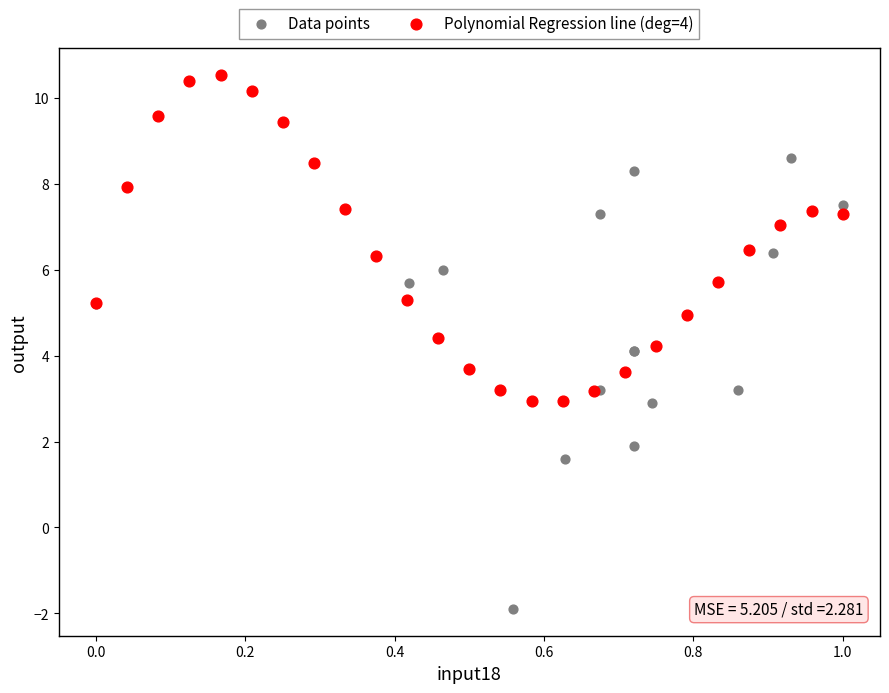

Which series has the largest Y range (max minus min)?

Data points